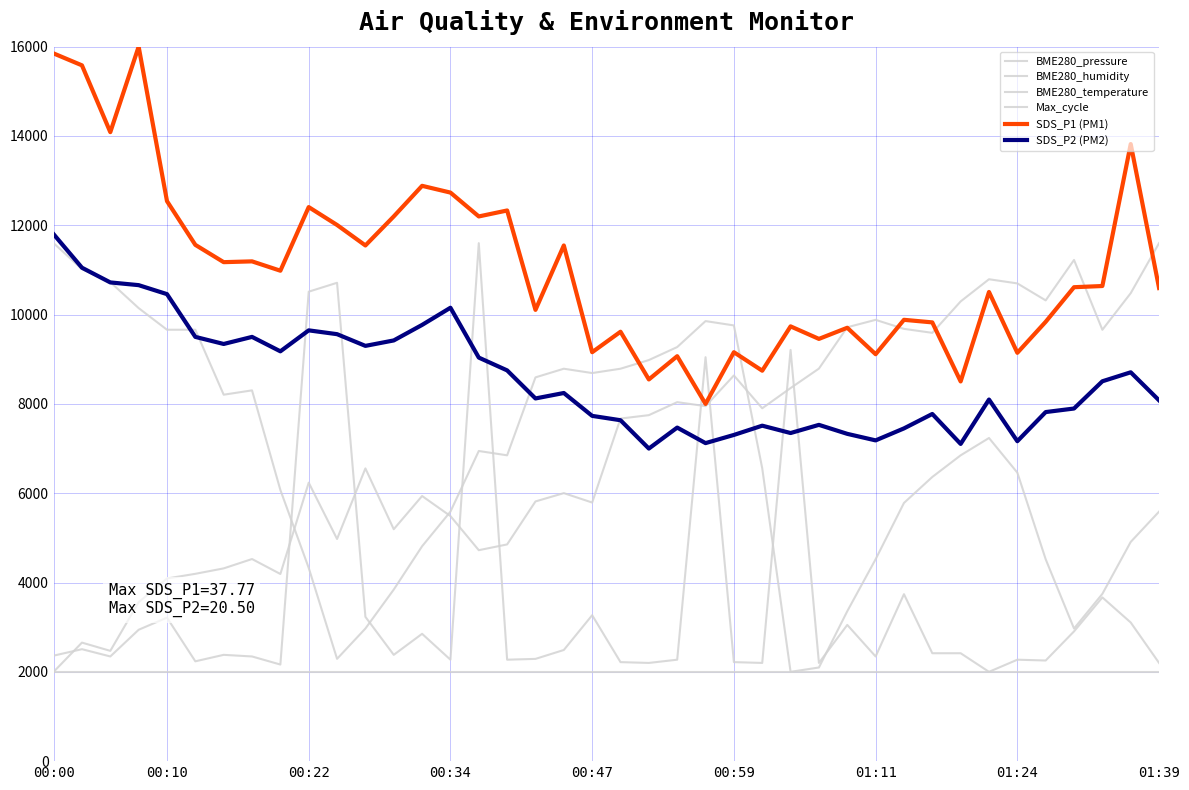

How many lines are shown in the chart?

6